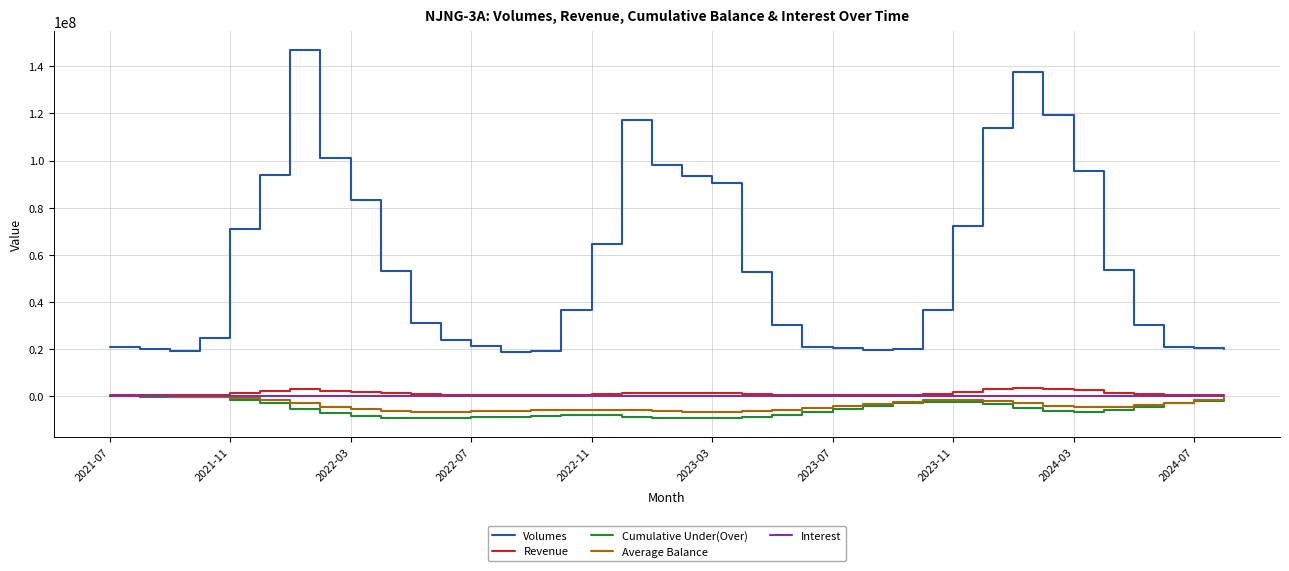

Which series has the largest total across all categories?

Volumes